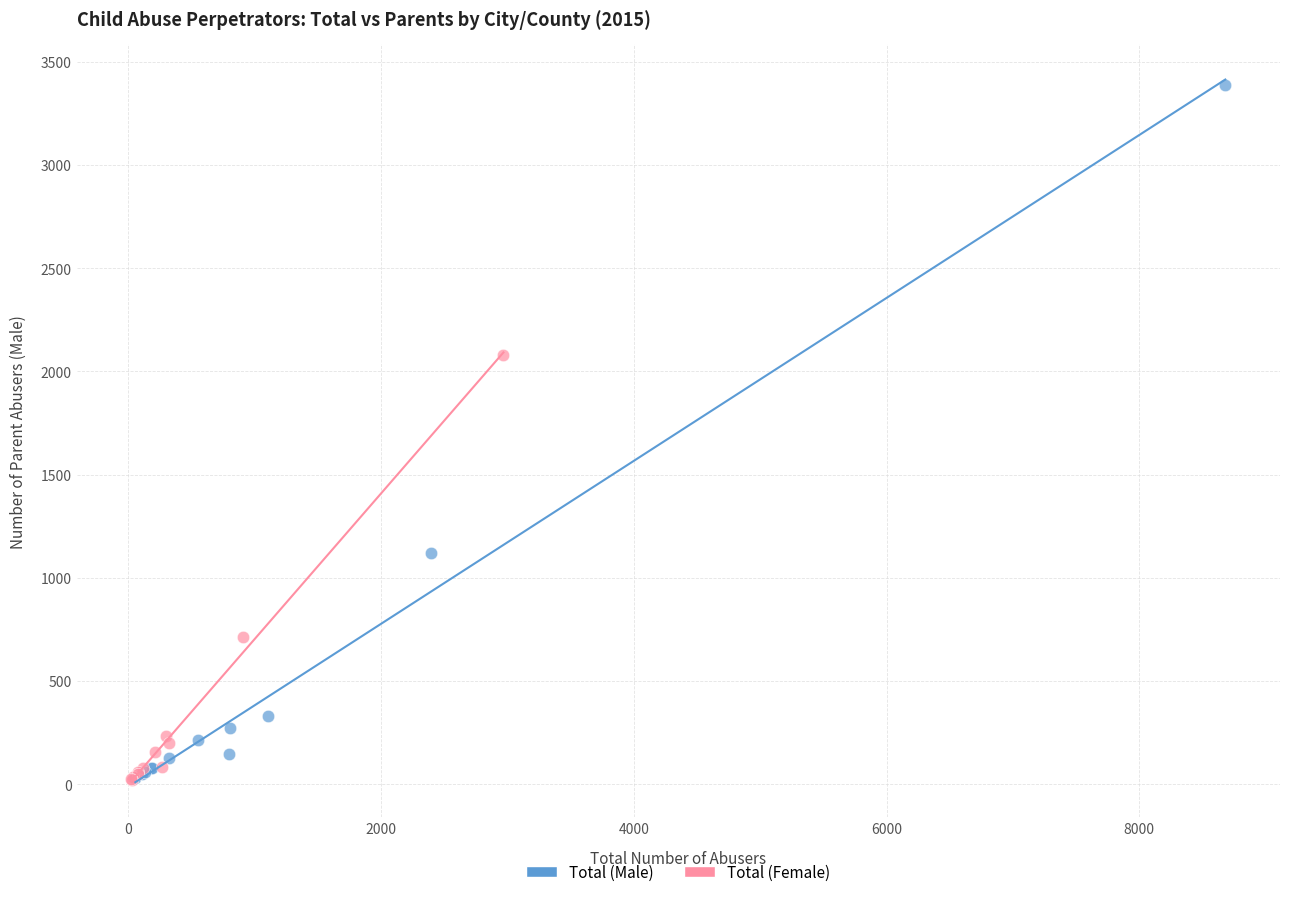

What are all the series names shown in the legend?

Total (Male), Total (Female)